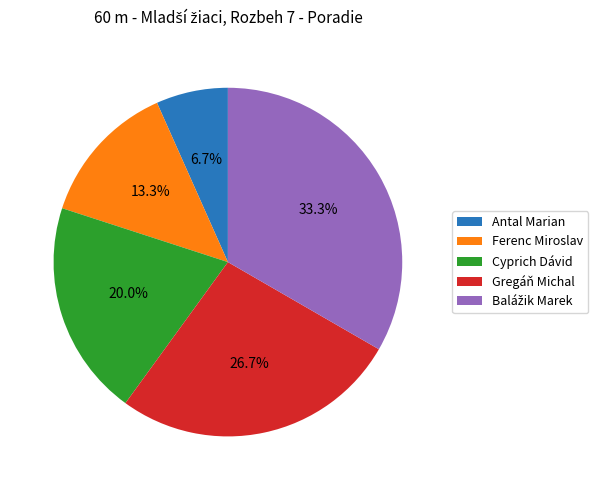

What percentage is NOT represented by Ferenc Miroslav?

86.7%